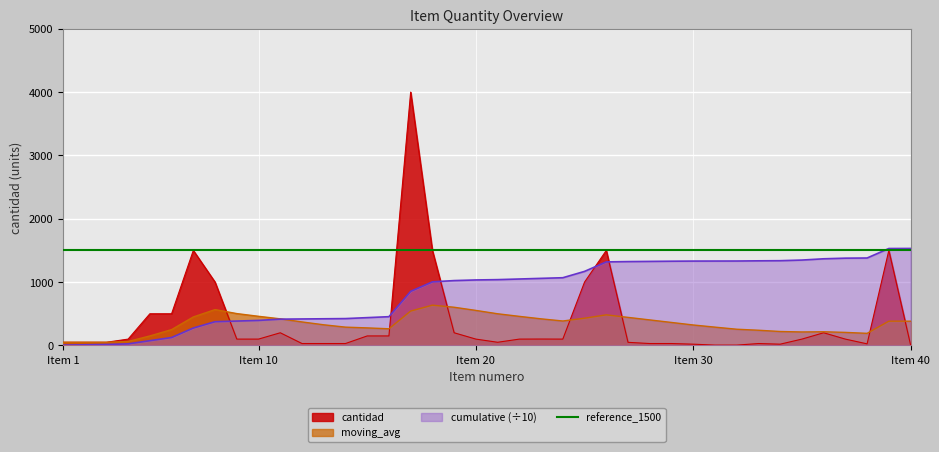

Count the number of categories in the chart.

40